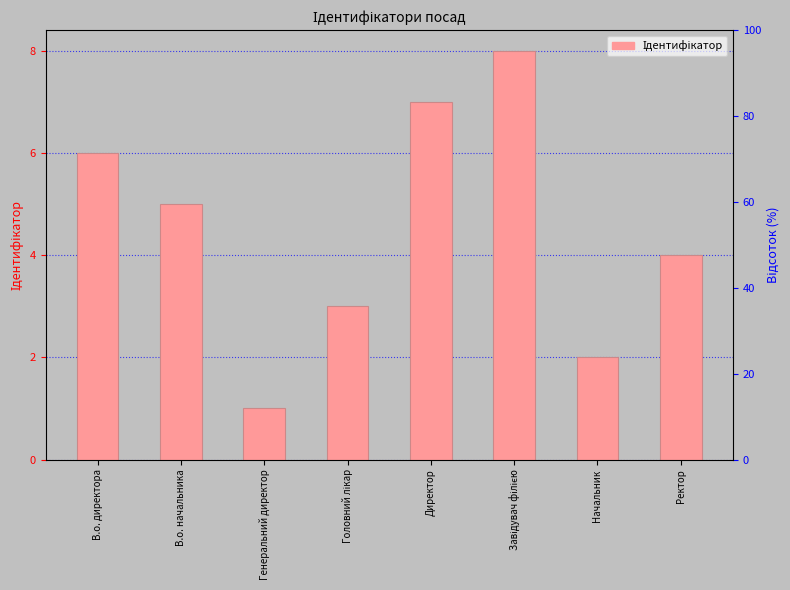

What is the sum of the values at В.о. директора and Завідувач філією?

14